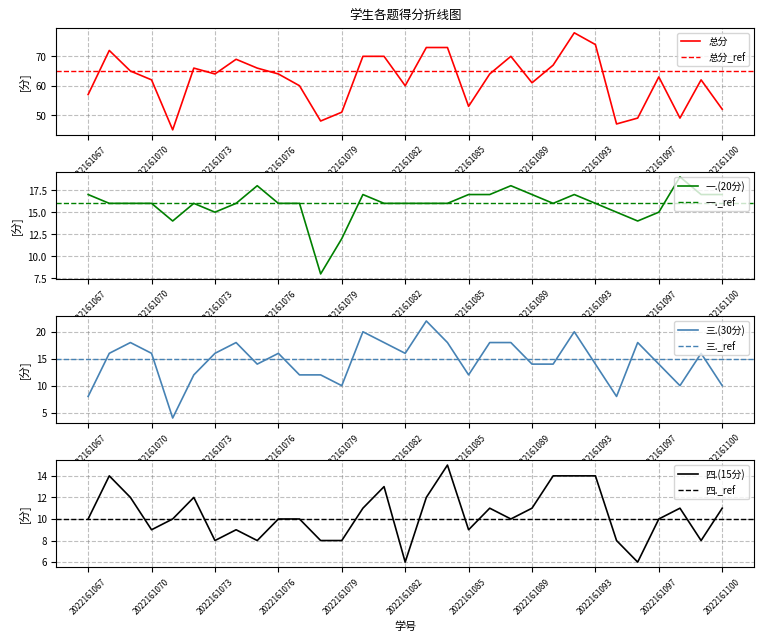

Which category has the lowest value in the 三.(30分) series?

2022161071